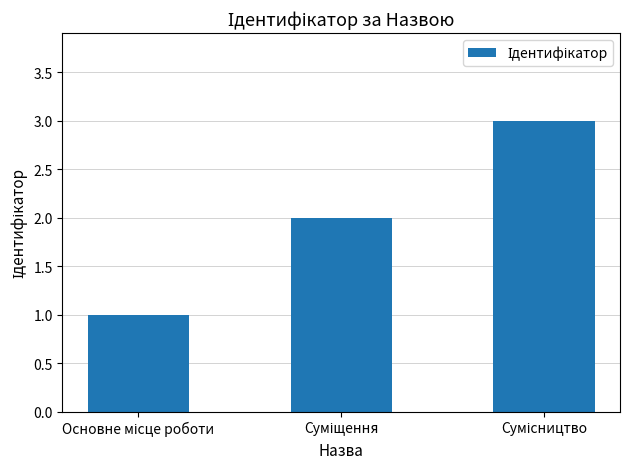

What is the maximum value shown in the chart?

3